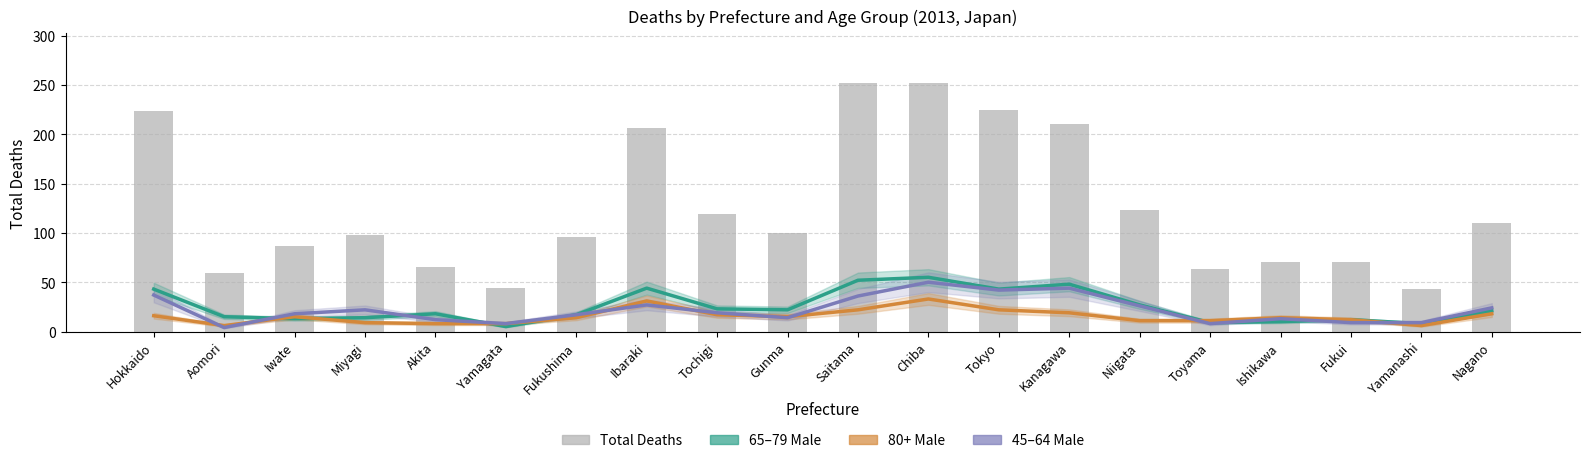

How many distinct data groups are displayed?

4